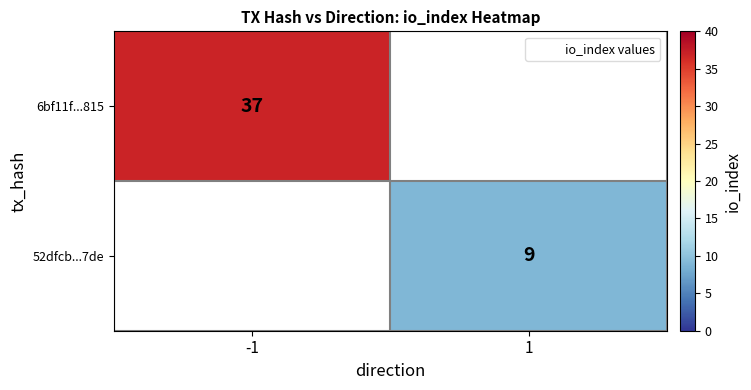

True or false: 52dfcb...7de has a value of 0 at -1.

True